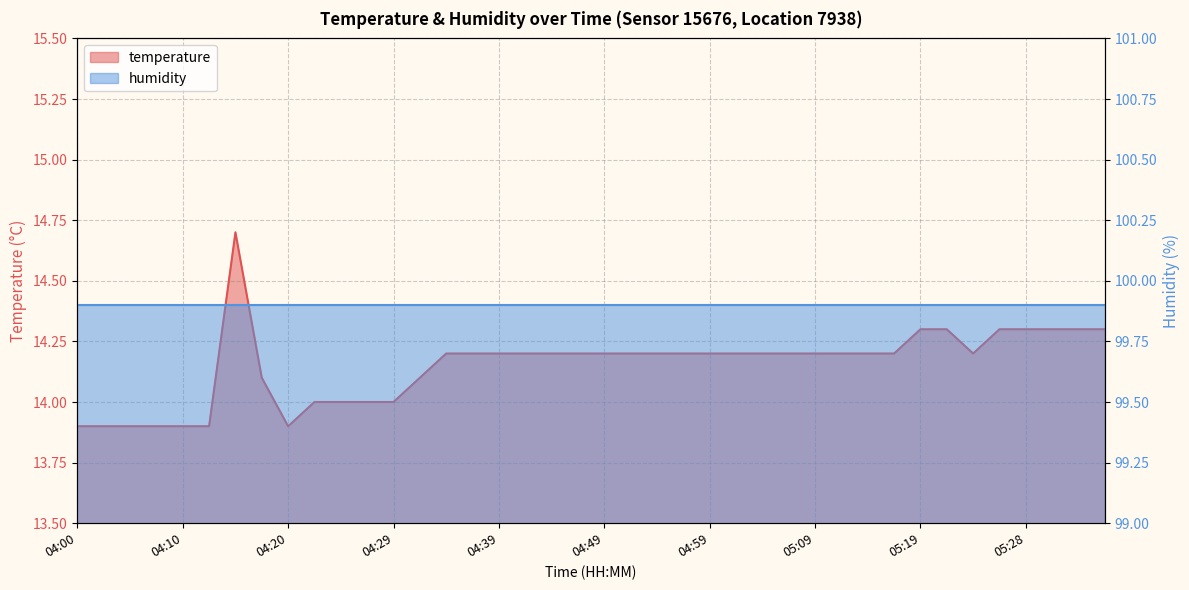

Which label corresponds to the smallest value in the chart?

04:00